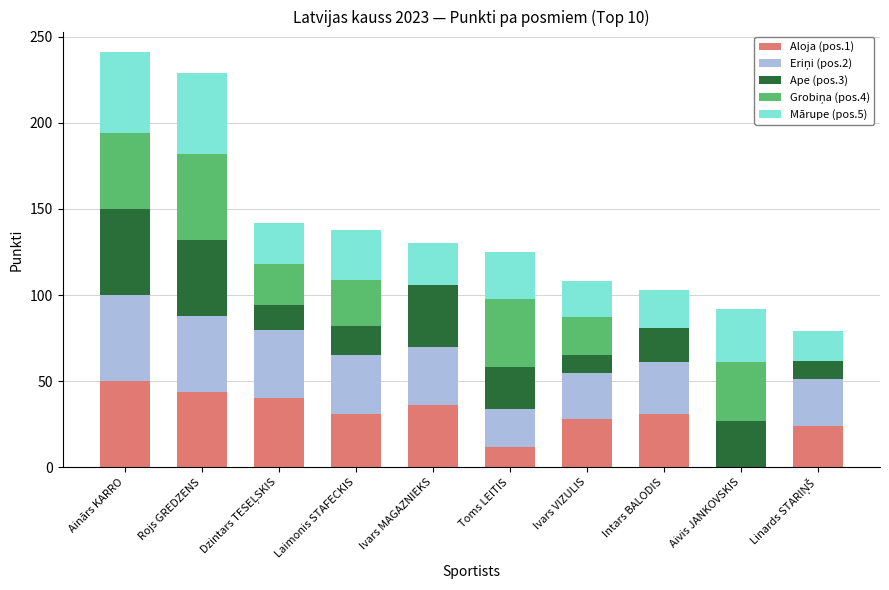

The value of Aloja (pos.1) at Toms LEITIS is 12. True or false?

True